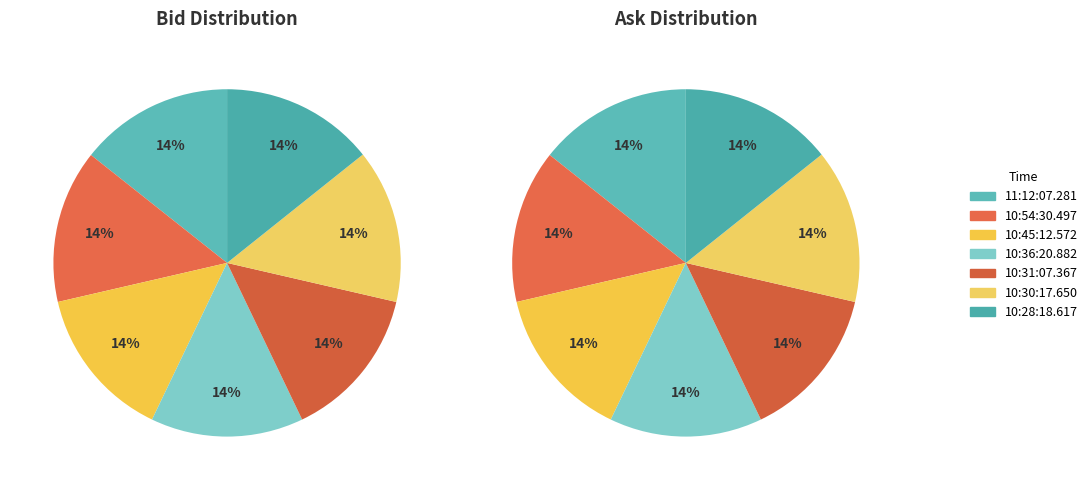

How many slices are in this pie chart?

7